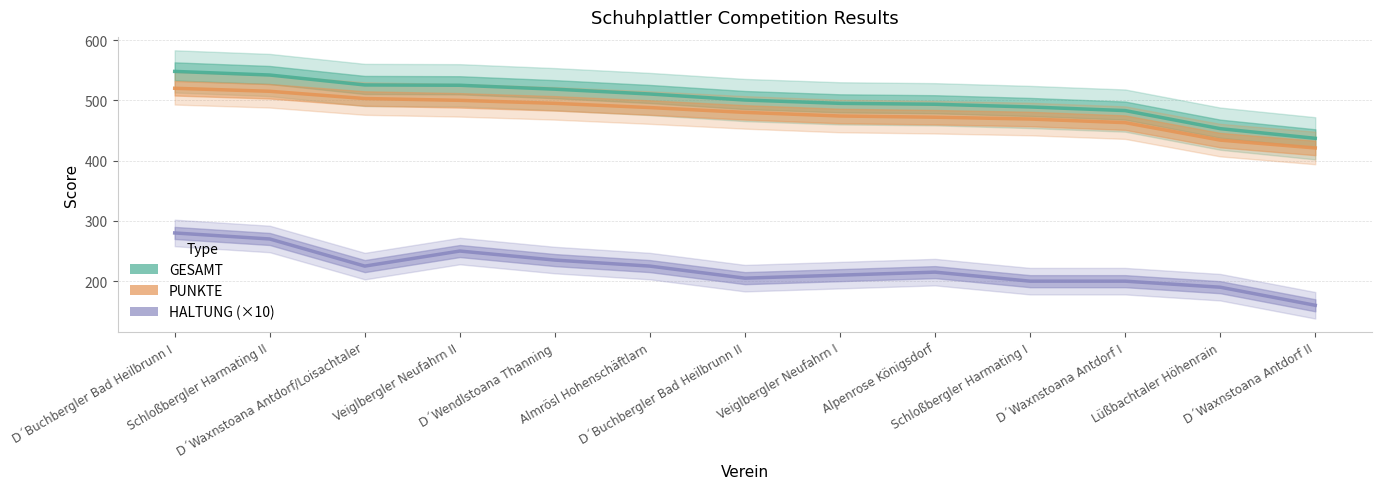

At which label is GESAMT closest to 492?

Alpenrose Königsdorf